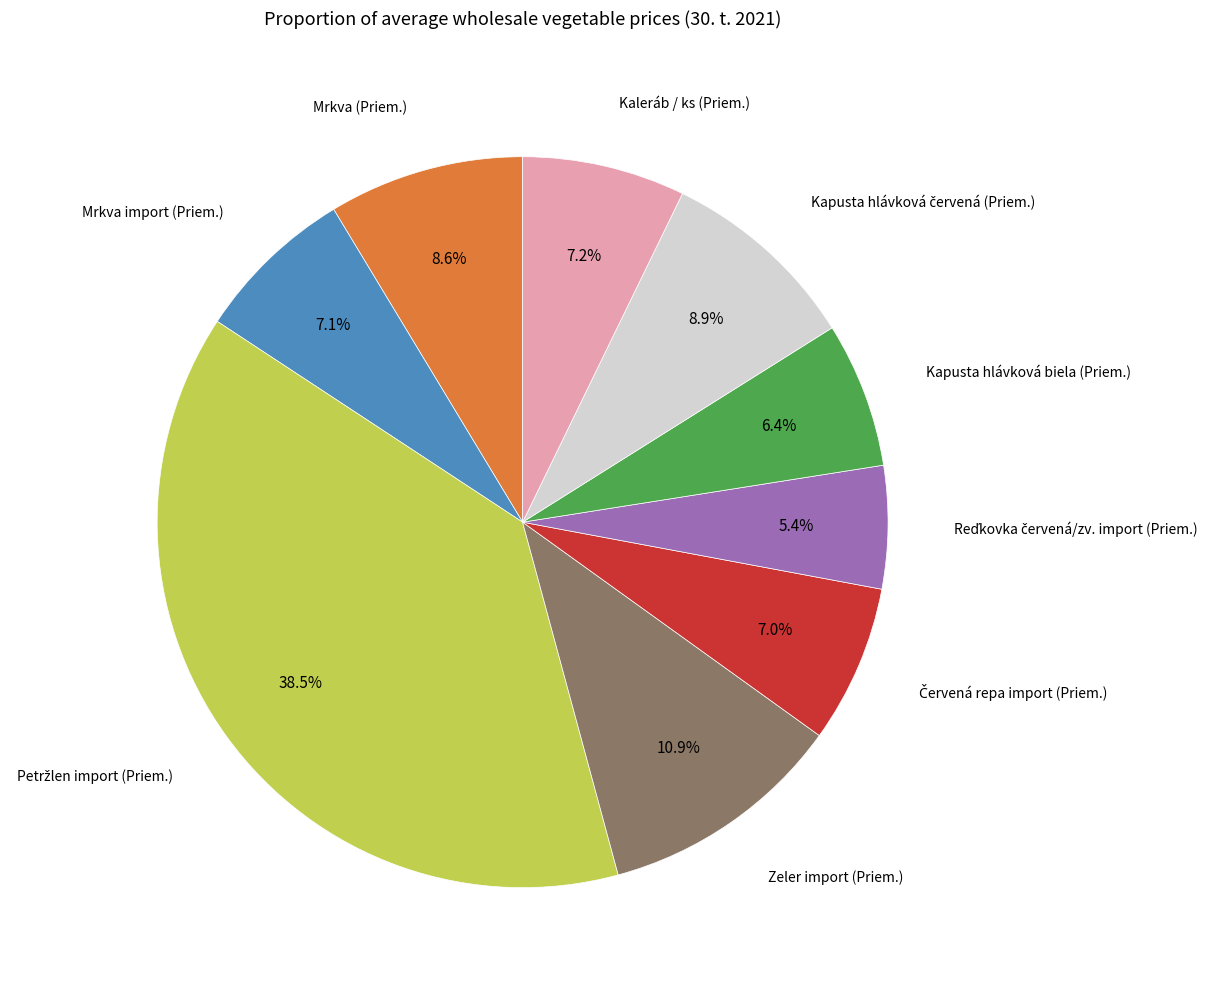

How many slices are in this pie chart?

9